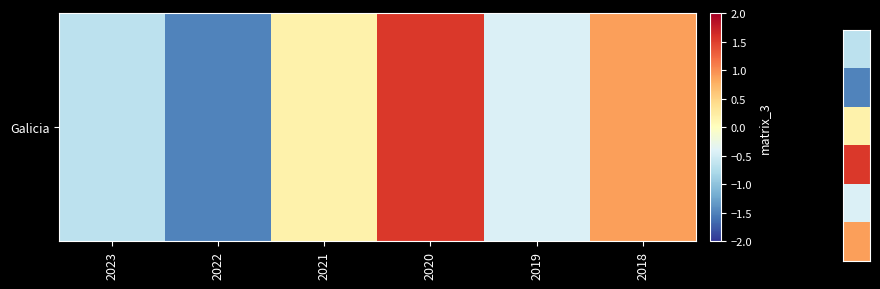

Which label corresponds to the smallest value in the chart?

2022